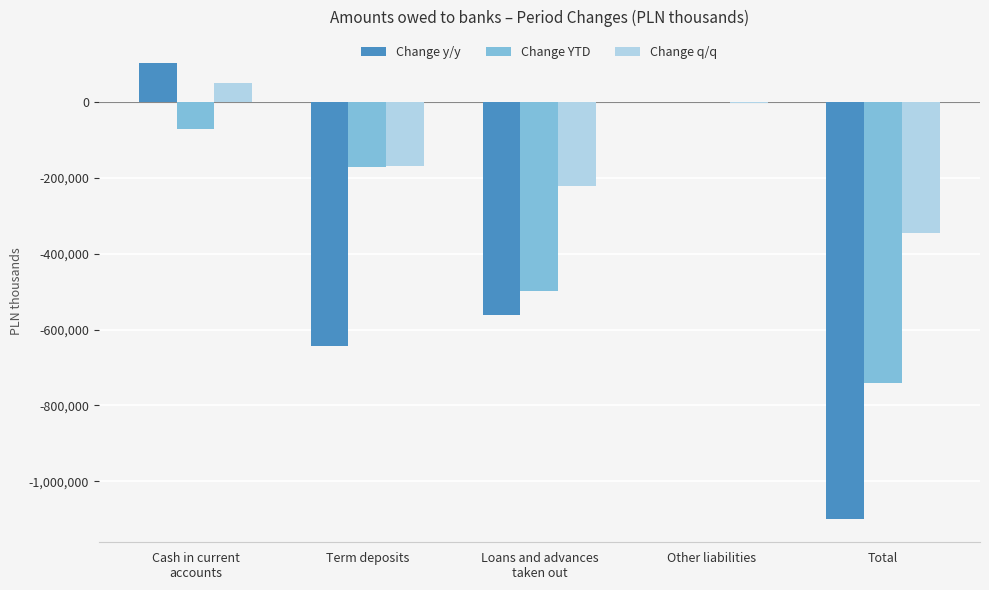

How many data points in Change YTD are above -170904?

2